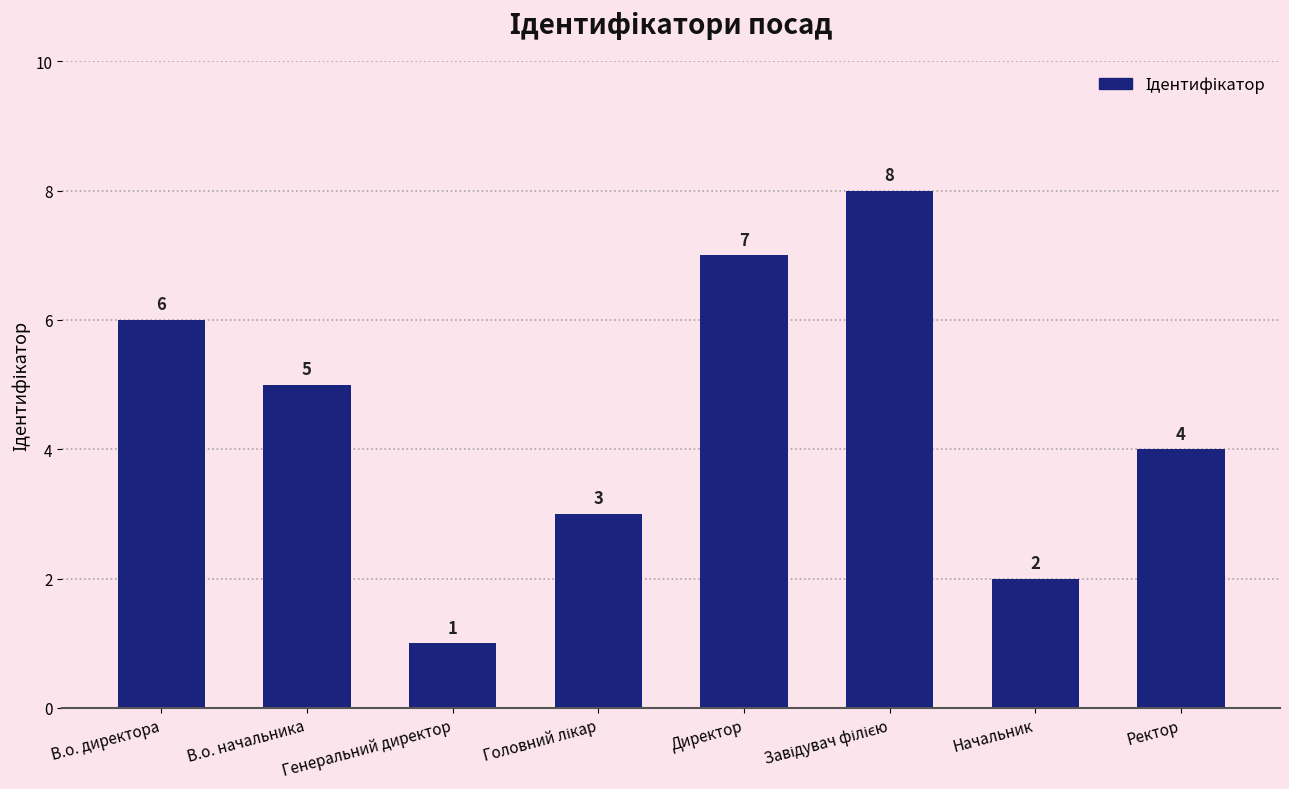

What is the maximum value shown in the chart?

8